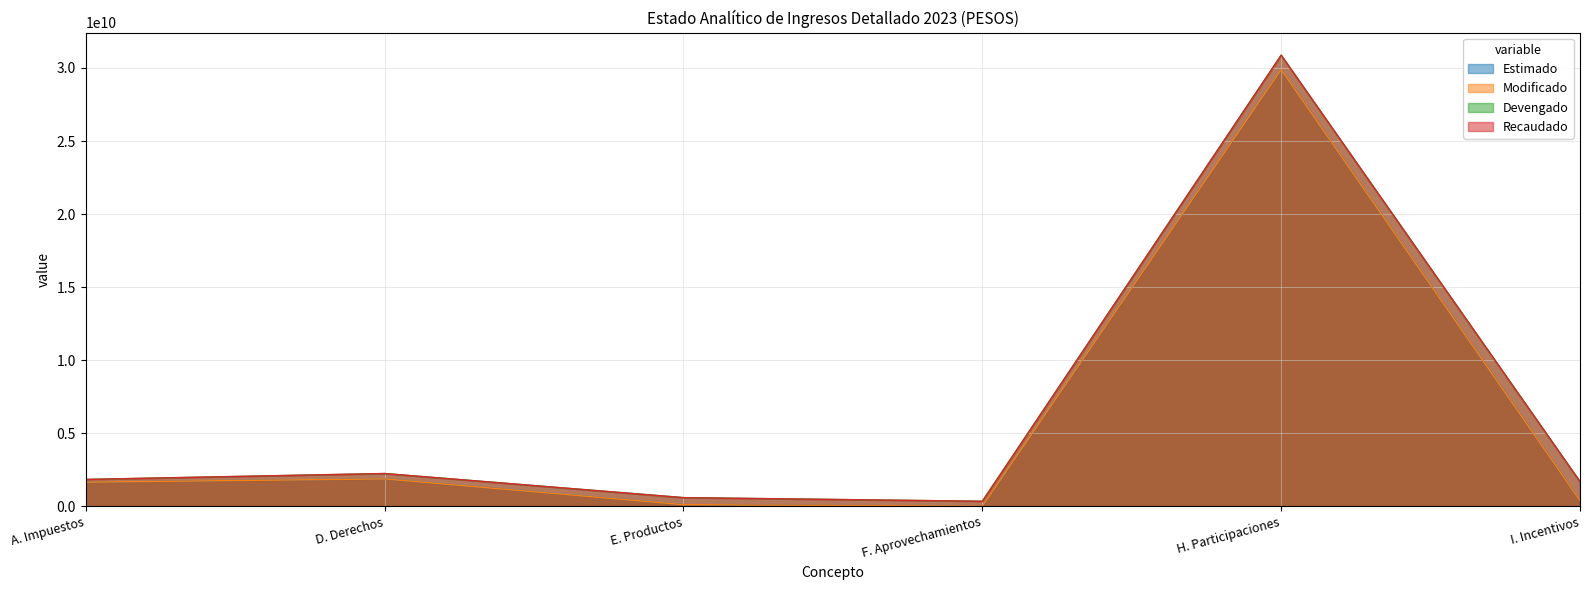

At which category is the sum across all series the highest?

H. Participaciones